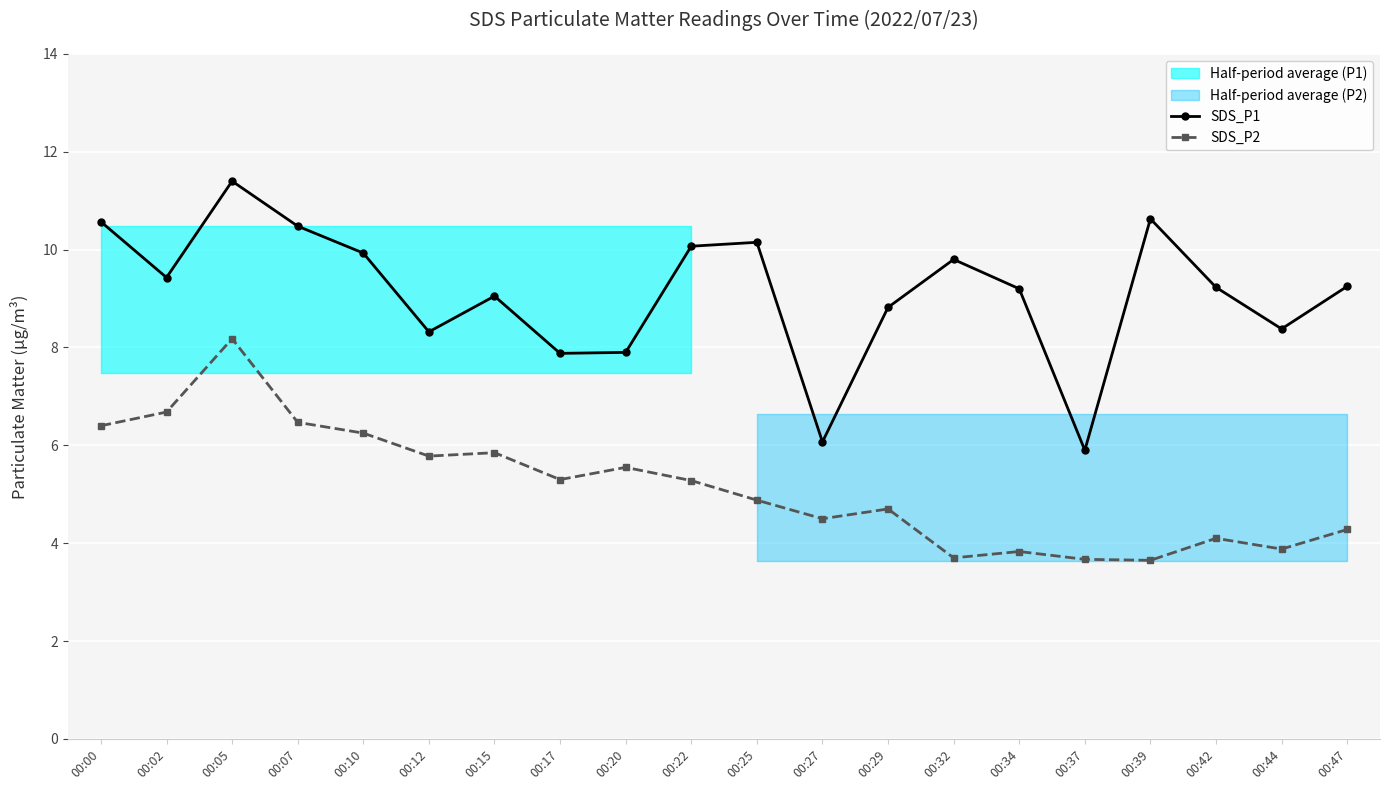

What is the value of the SDS_P1 point at the 18th from the left?

9.2